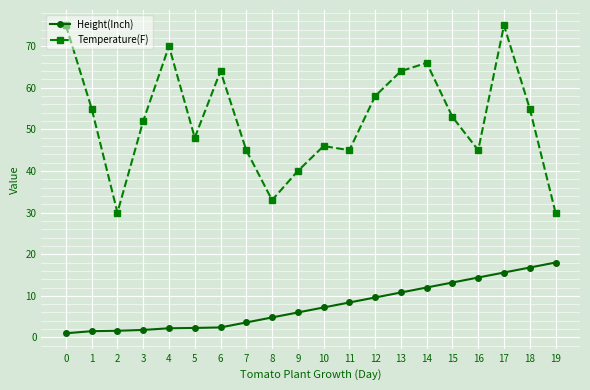

True or false: Height(Inch) and Temperature(F) intersect in this chart.

False